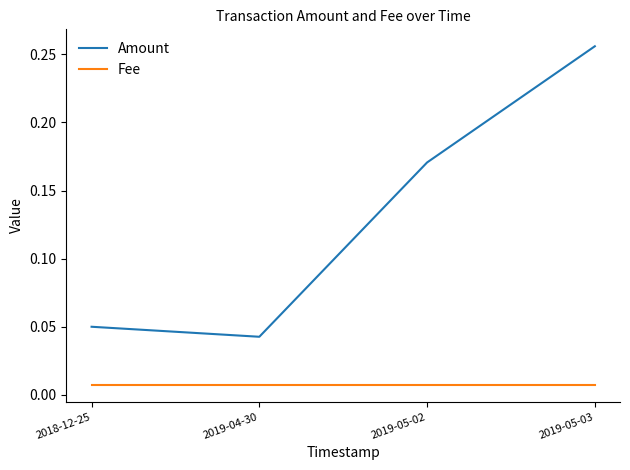

What position from the left is 2019-05-02?

3